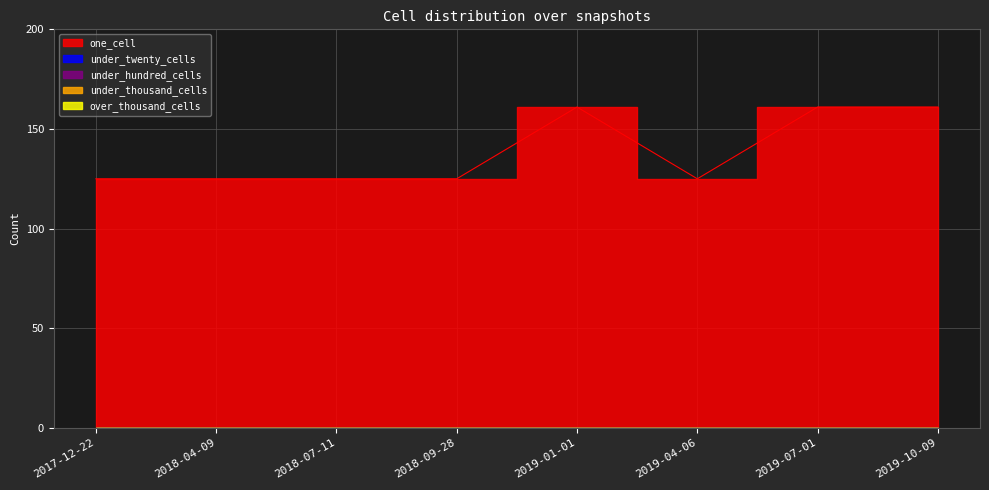

Rank the series at 2019-10-09 from lowest to highest value.

under_twenty_cells, under_hundred_cells, under_thousand_cells, over_thousand_cells, one_cell